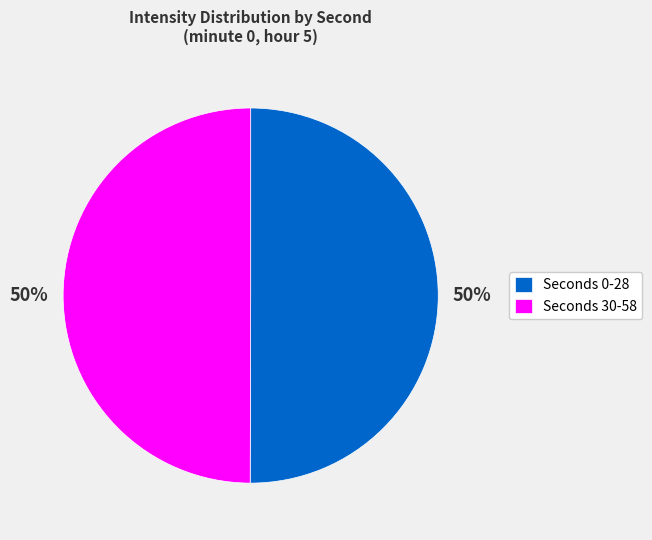

How many slices are in this pie chart?

2